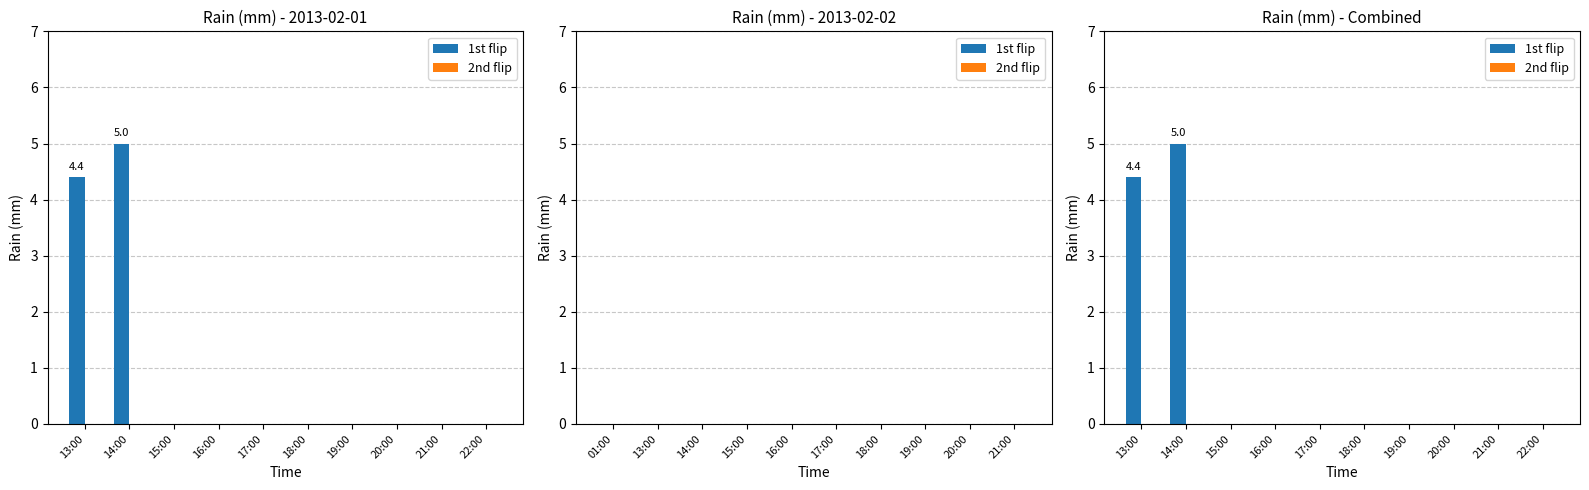

What are all the series names shown in the legend?

1st flip, 2nd flip